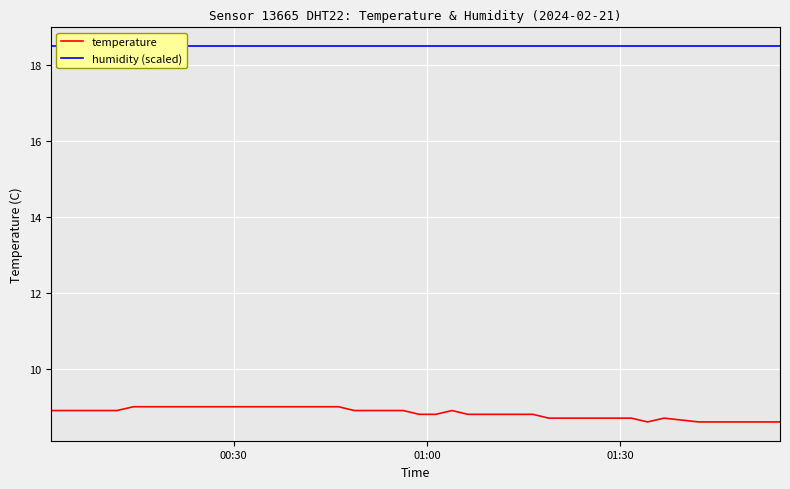

Reading left to right, what are all the values shown in this chart?

temperature: 8.9	8.9	8.9	8.9	8.9	9.0	9.0	9.0	9.0	9.0	9.0	9.0	9.0	9.0	9.0	8.9	8.9	8.9	8.9	8.8	8.8	8.9	8.8	8.8	8.8	8.8	8.8	8.7	8.7	8.7	8.7	8.7	8.6	8.7	8.6	8.6	8.6	8.6	8.6	8.6
humidity (scaled): 18.5	18.5	18.5	18.5	18.5	18.5	18.5	18.5	18.5	18.5	18.5	18.5	18.5	18.5	18.5	18.5	18.5	18.5	18.5	18.5	18.5	18.5	18.5	18.5	18.5	18.5	18.5	18.5	18.5	18.5	18.5	18.5	18.5	18.5	18.5	18.5	18.5	18.5	18.5	18.5